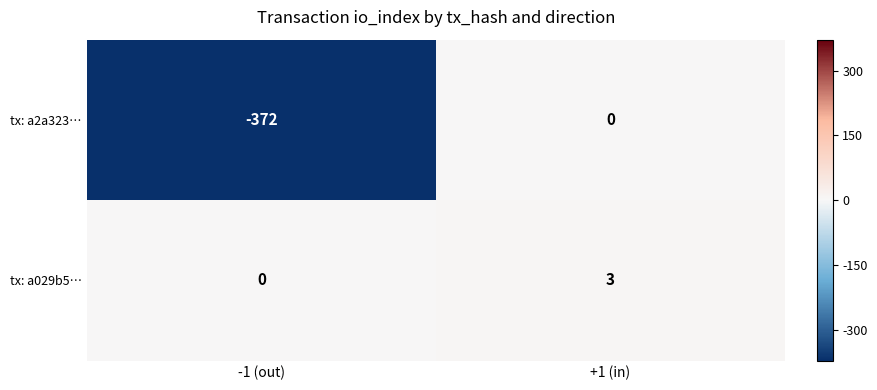

What is the difference between the highest and lowest values at +1 (in)?

3